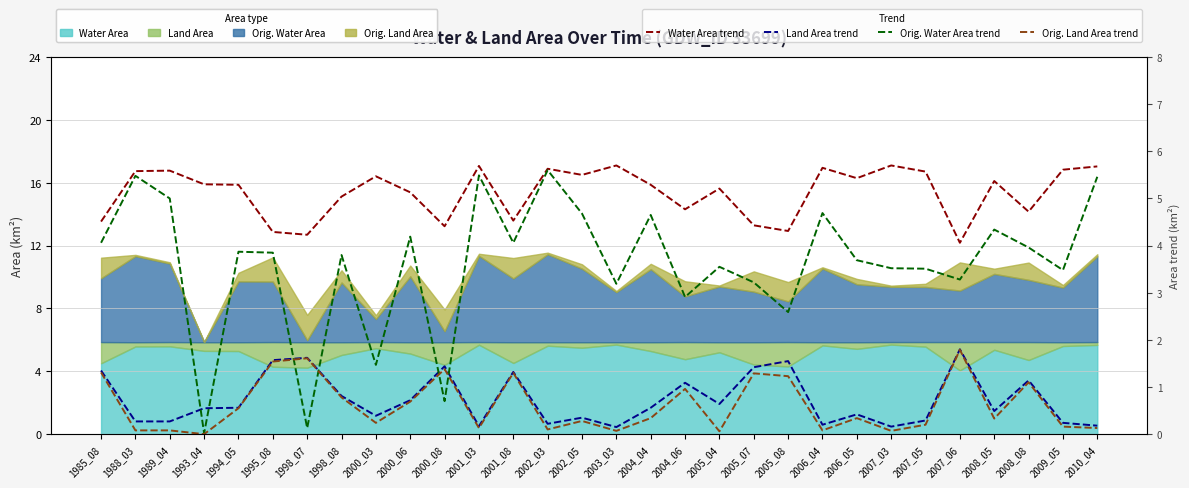

How many data points in Orig. Water Area trend are above 3?

24